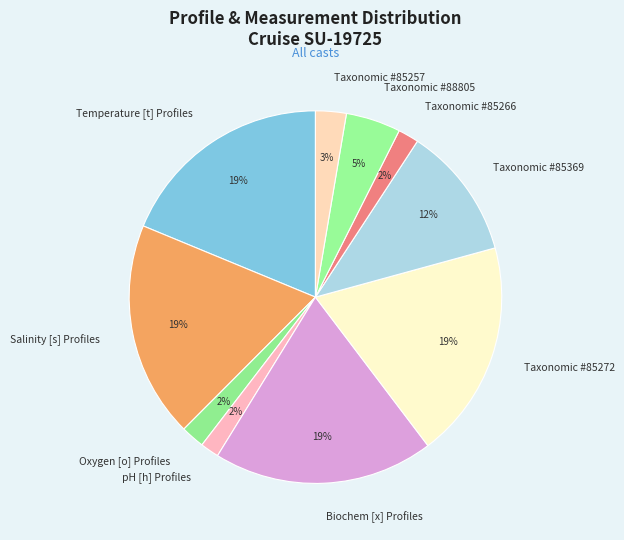

How many slices are in this pie chart?

10